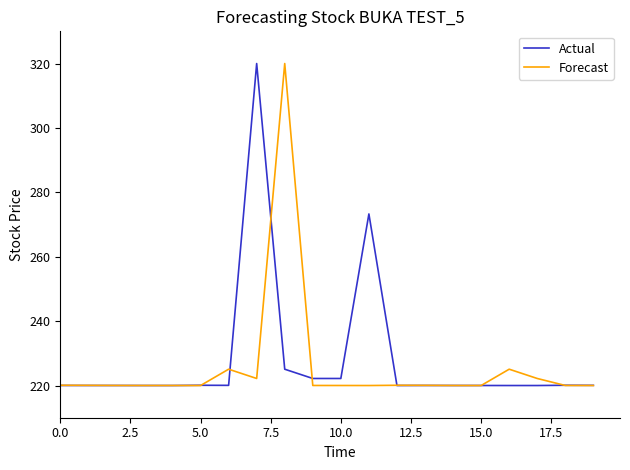

What is the minimum value shown in the chart?

220.0